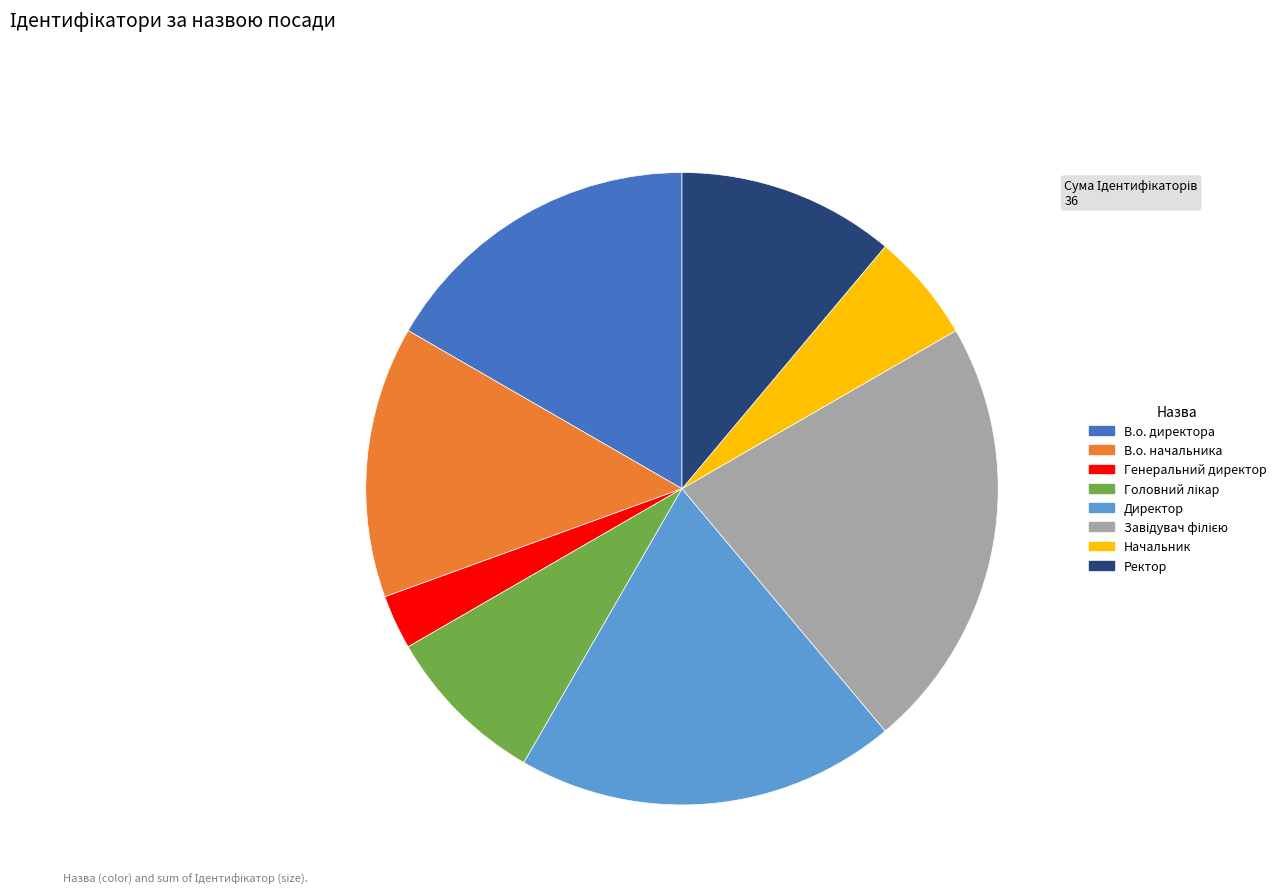

Approximately how many times larger is the value at Генеральний директор compared to Начальник?

0.5